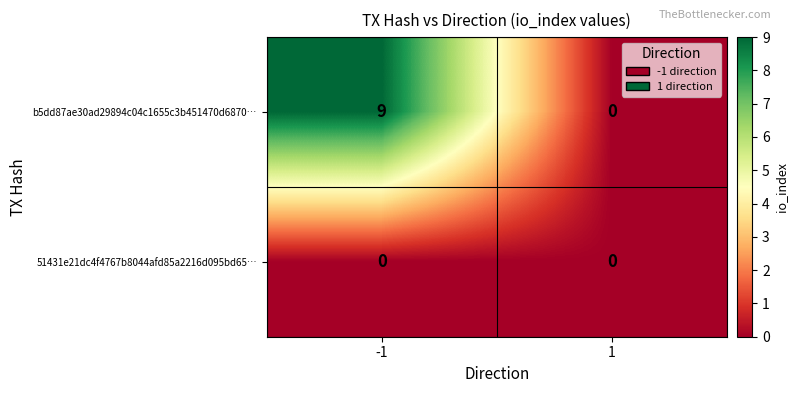

The b5dd87ae30ad29894c04c1655c3b451470d6870… series shows 15 at -1. True or false?

False